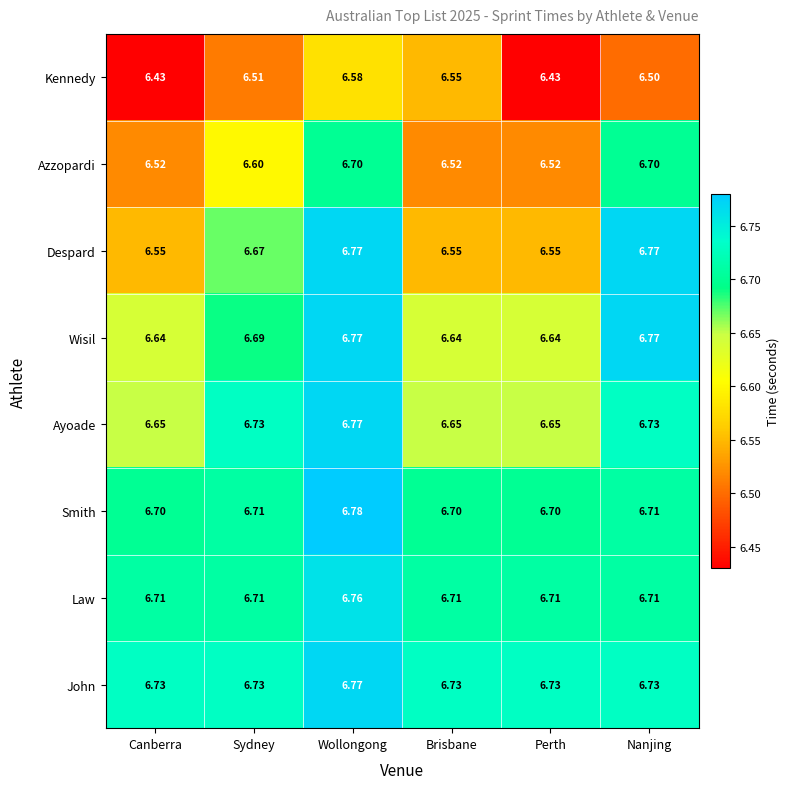

How many categories are shown in the chart?

6